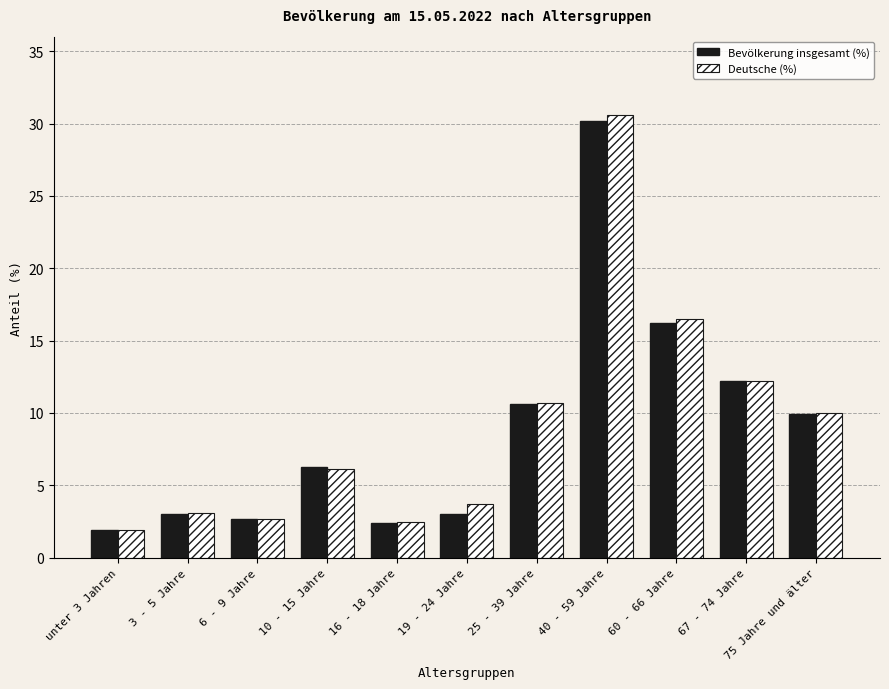

At how many categories does at least one series exceed 16?

2